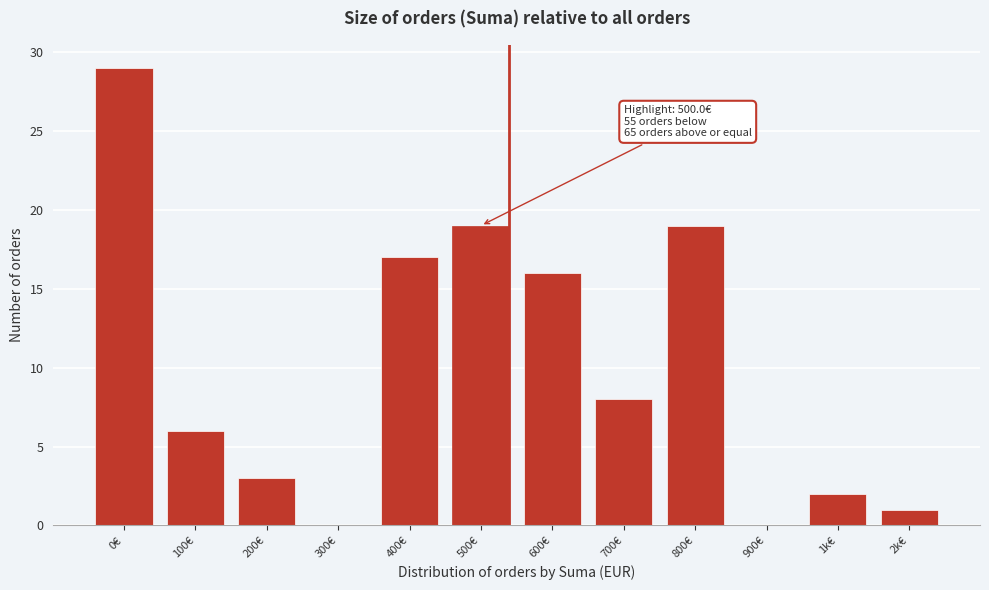

Reading left to right, extract all data points from this chart.

0€=29	100€=6	200€=3	300€=0	400€=17	500€=19	600€=16	700€=8	800€=19	900€=0	1k€=2	2k€=1